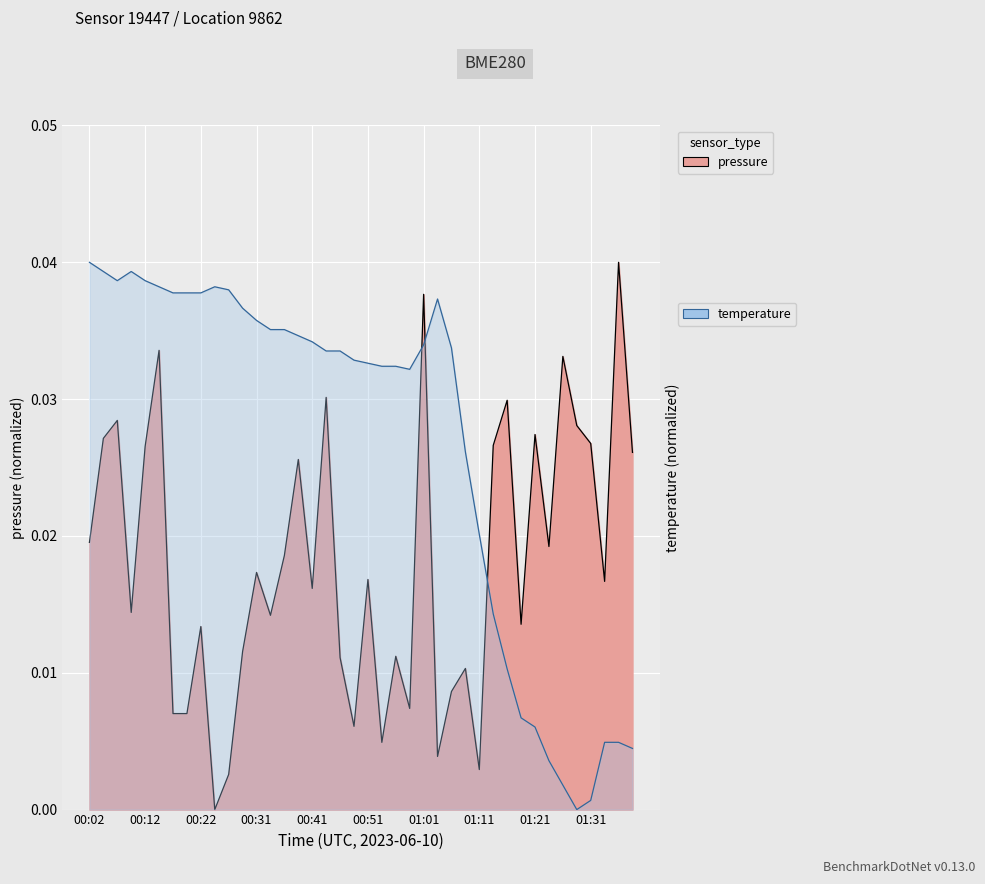

What are all the series names shown in the legend?

pressure, temperature